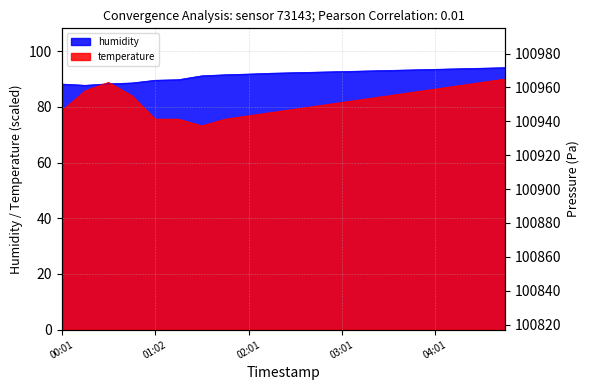

The pressure series shows 179204.0 at 02:01. True or false?

False